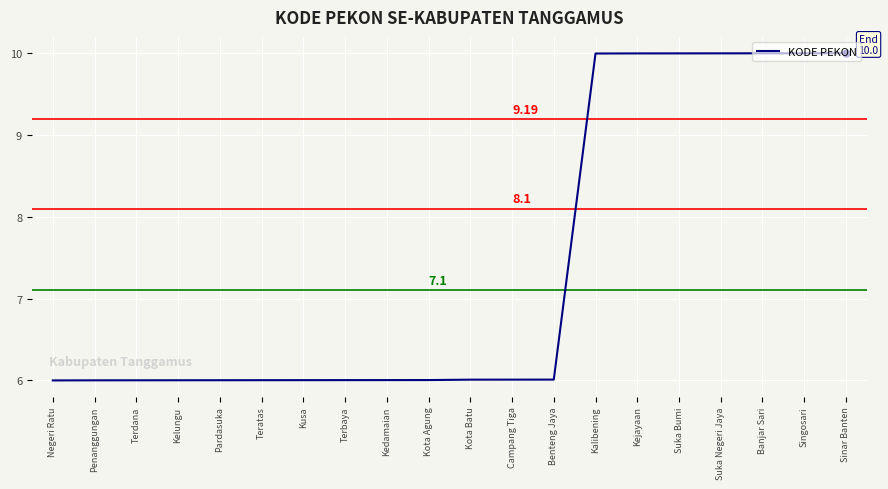

Approximately how many times larger is the value at Terdana compared to Negeri Ratu?

1.0